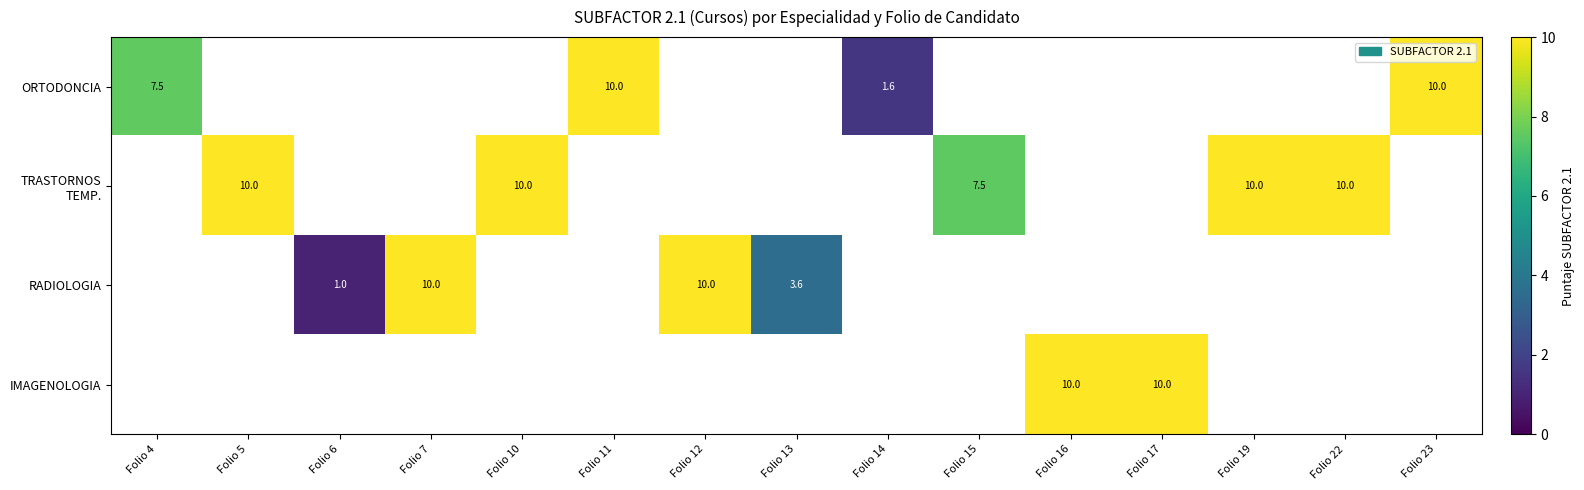

What is the maximum value shown in the chart?

10.0